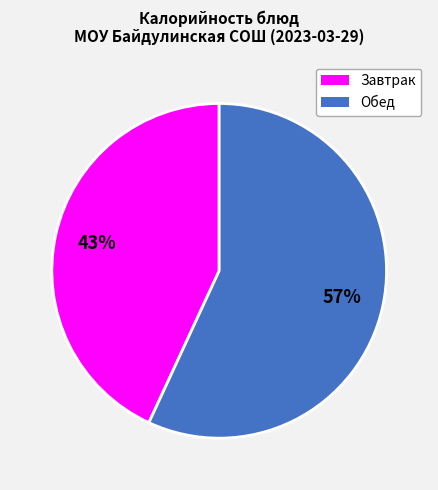

How many slices are in this pie chart?

2